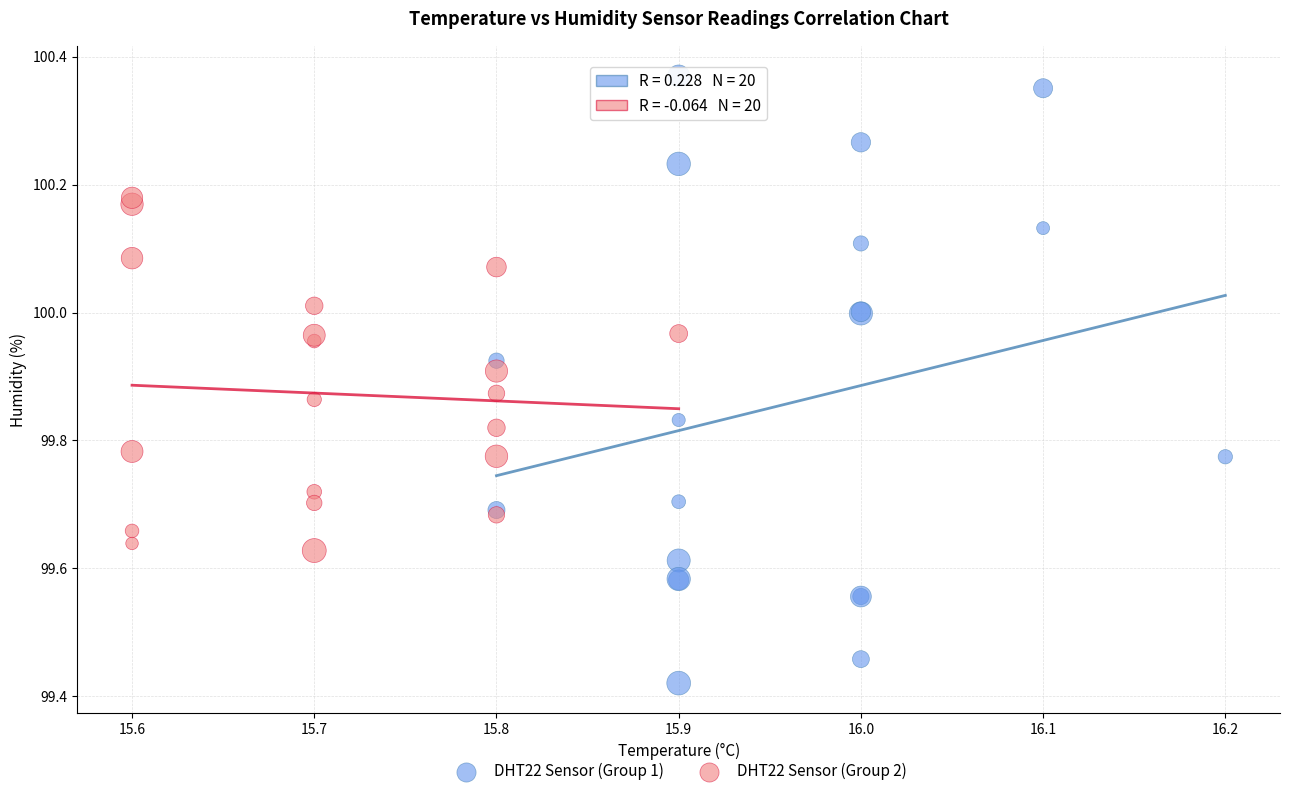

Which series contains the highest Y value?

DHT22 Sensor (Group 1)